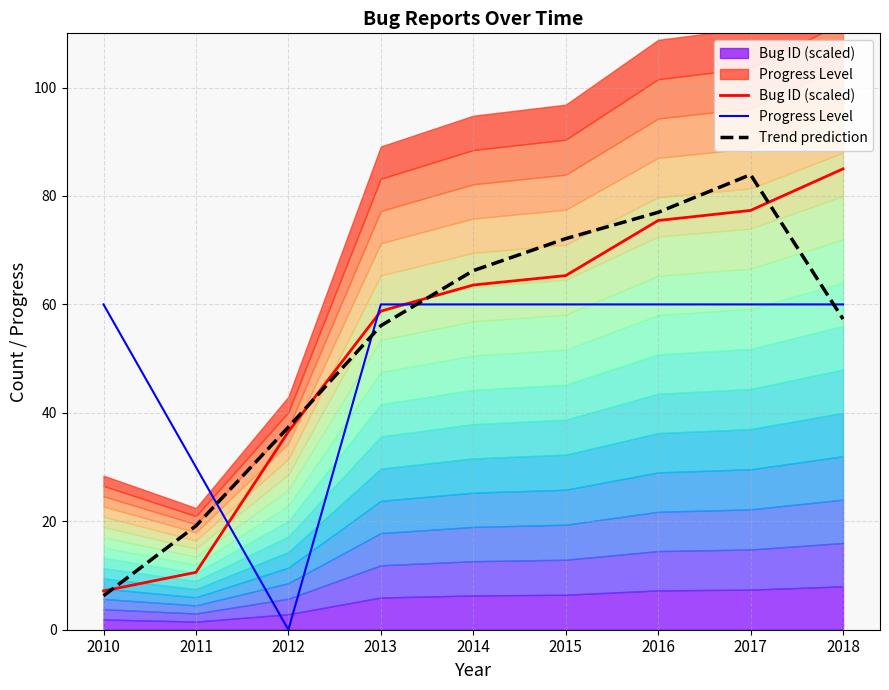

What is the value of the Progress Level point at the 1st from the left?

60.0